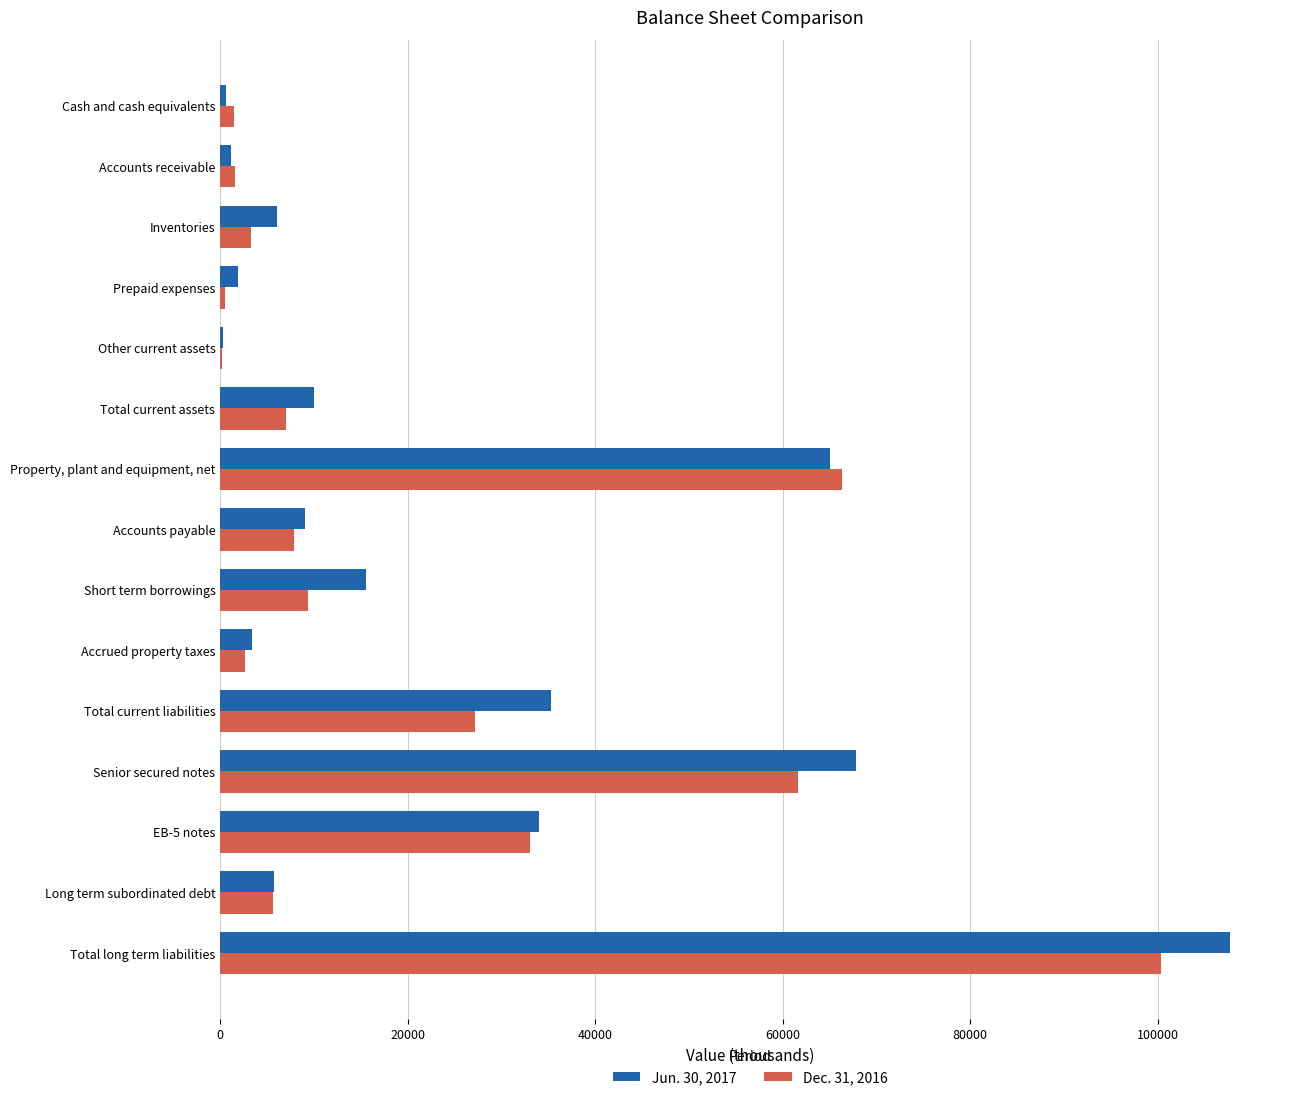

What is the sum of all Jun. 30, 2017 values?

363710